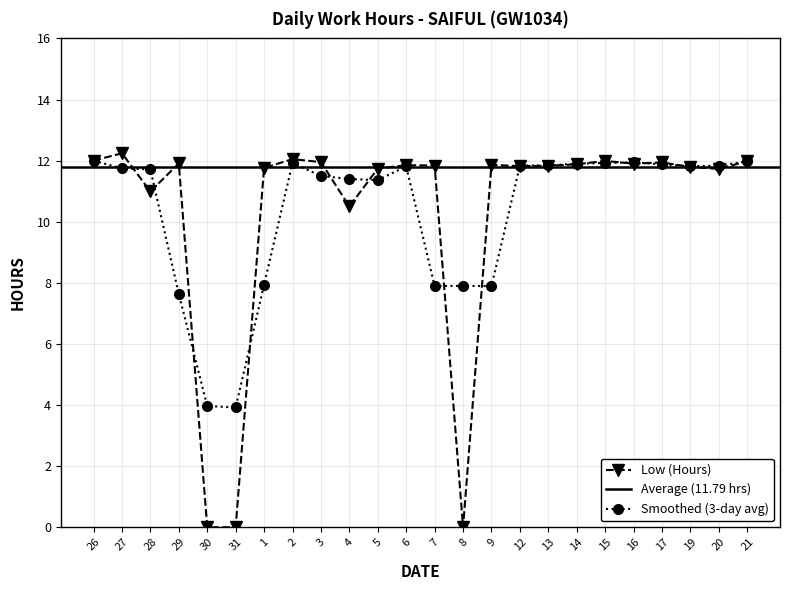

What value does the data have at 16?

11.9